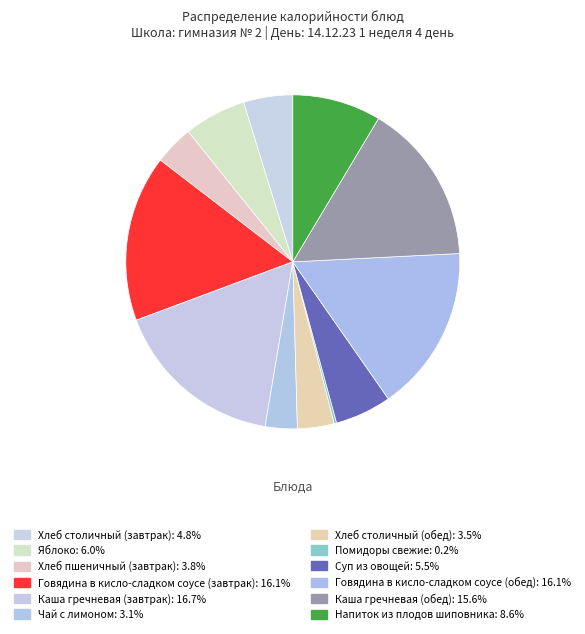

Does any single category account for the majority?

No